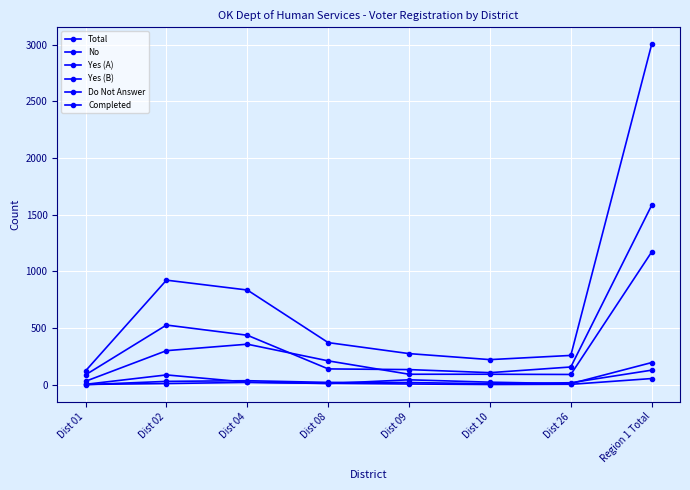

True or false: Completed and Do Not Answer cross at least once.

True